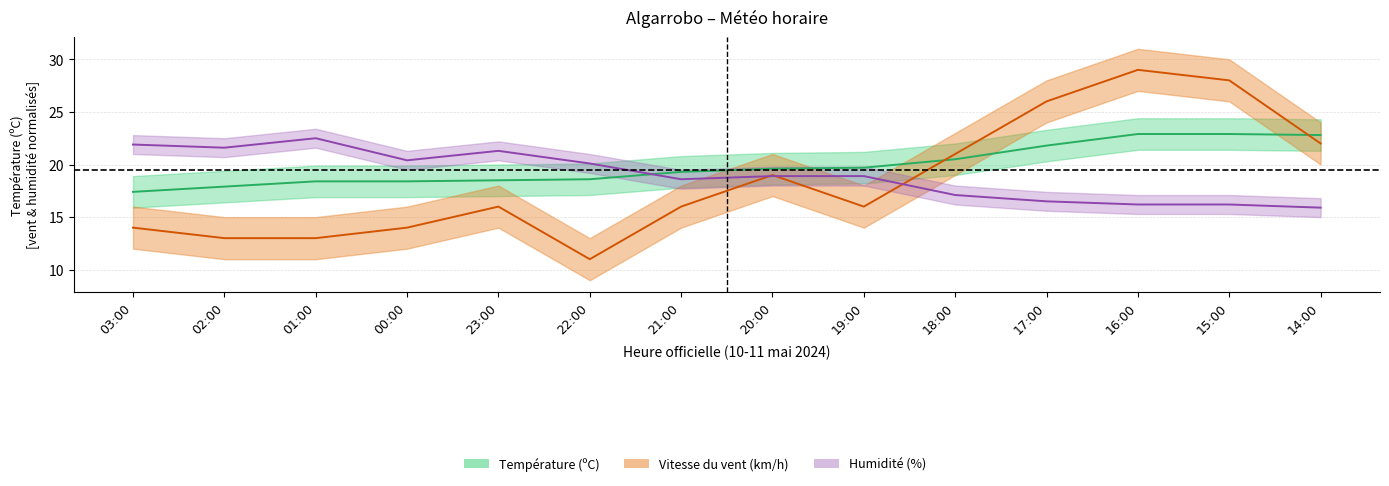

What is the total value across all series at 16:00?

68.1